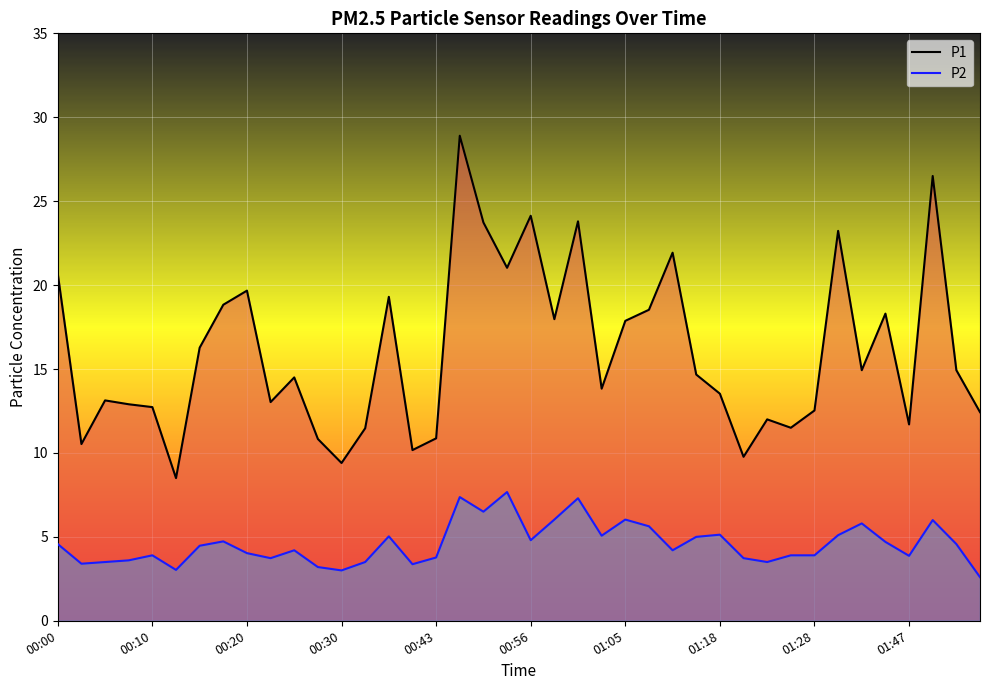

True or false: P2 has a value of 4.8 at 00:56.

True